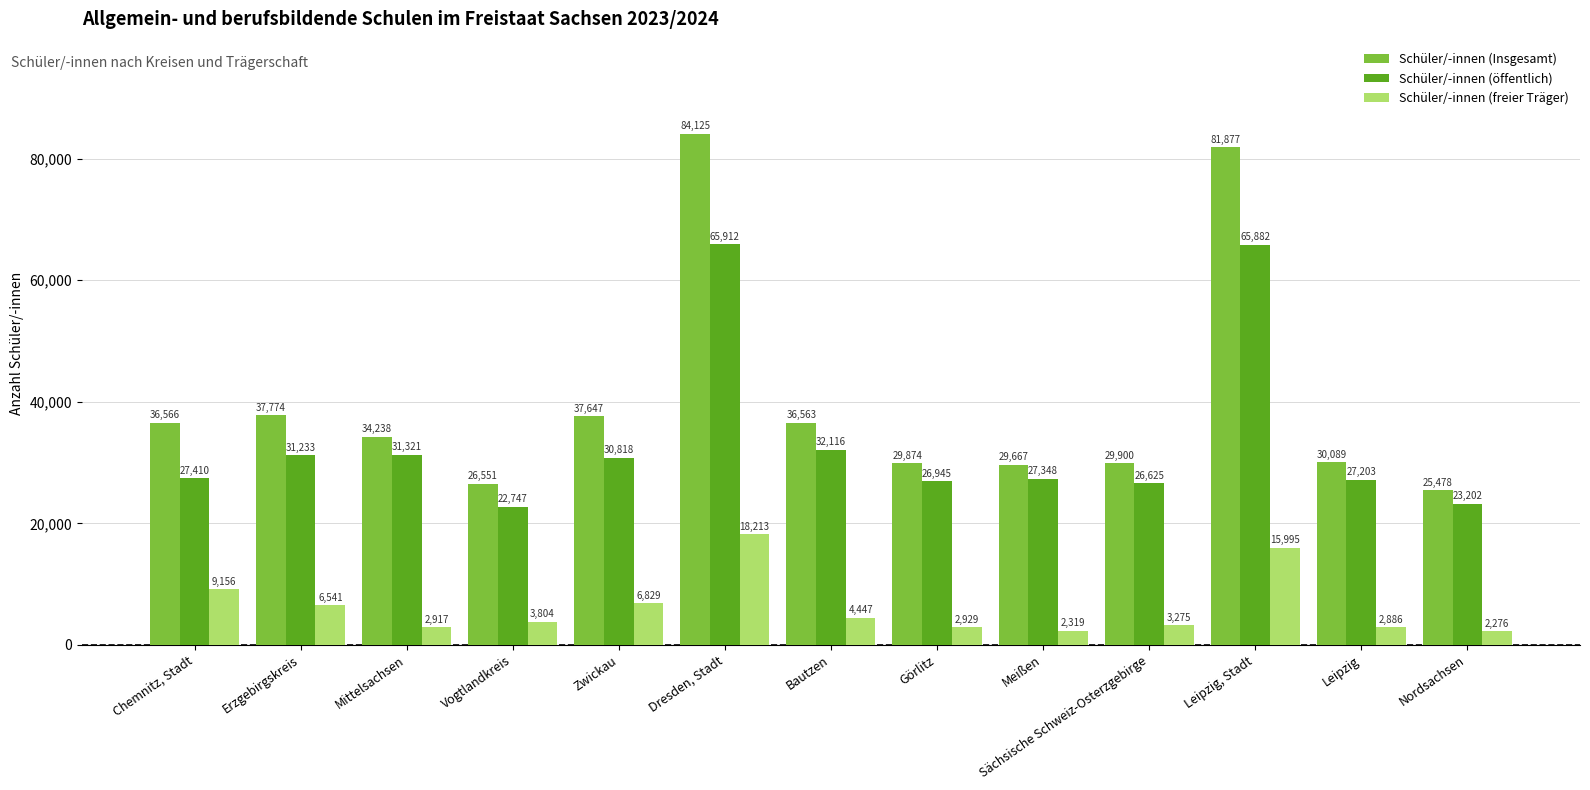

What is the difference between the maximum and second lowest values in the Schüler/-innen (freier Träger) series?

15894